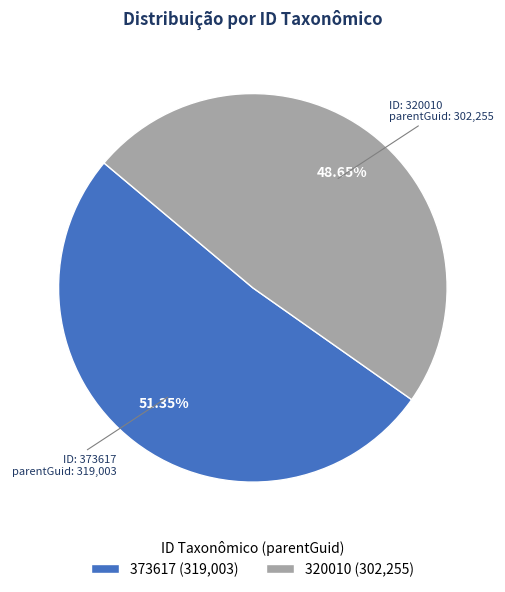

To the nearest percent, what is the average slice percentage?

50%